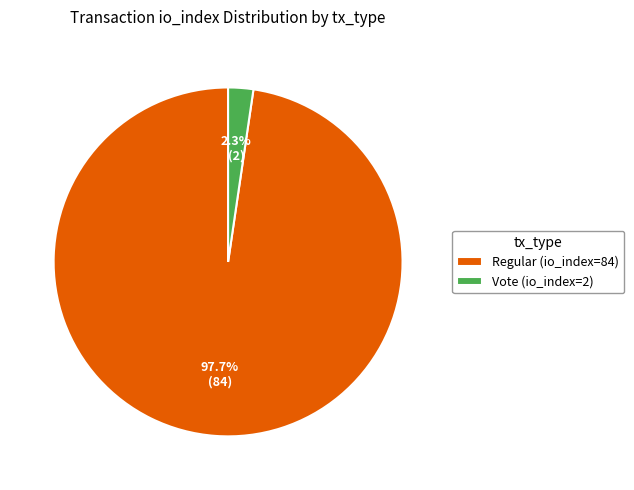

To the nearest percent, what is the difference between the Vote (io_index=2) and Regular (io_index=84) slice percentages?

95%